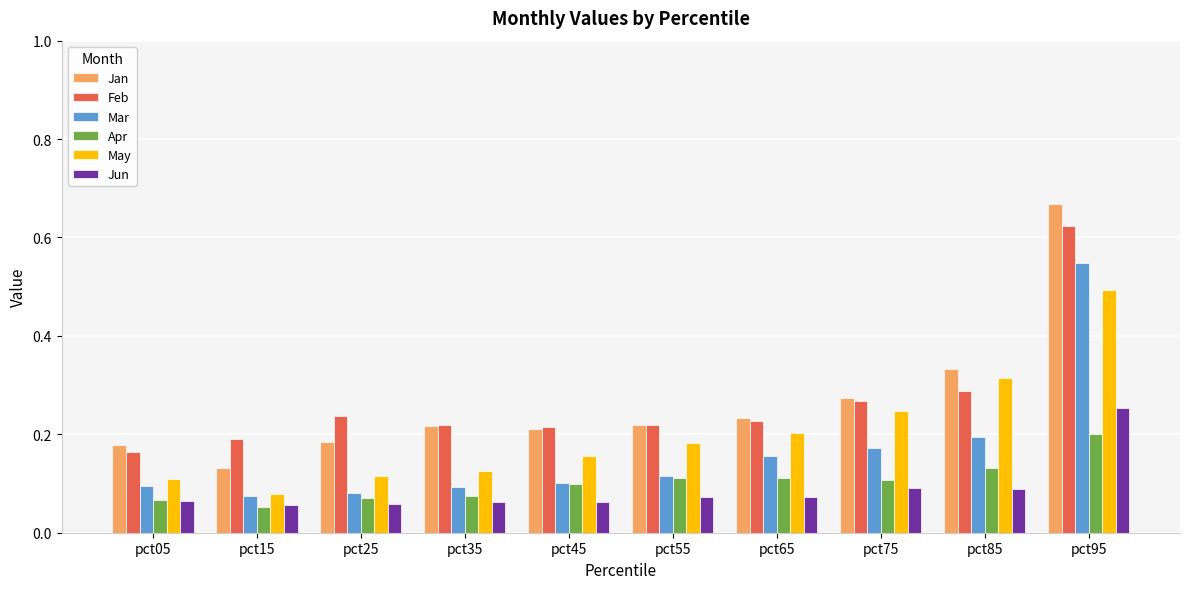

Which series changed the most between pct45 and pct95?

Jan